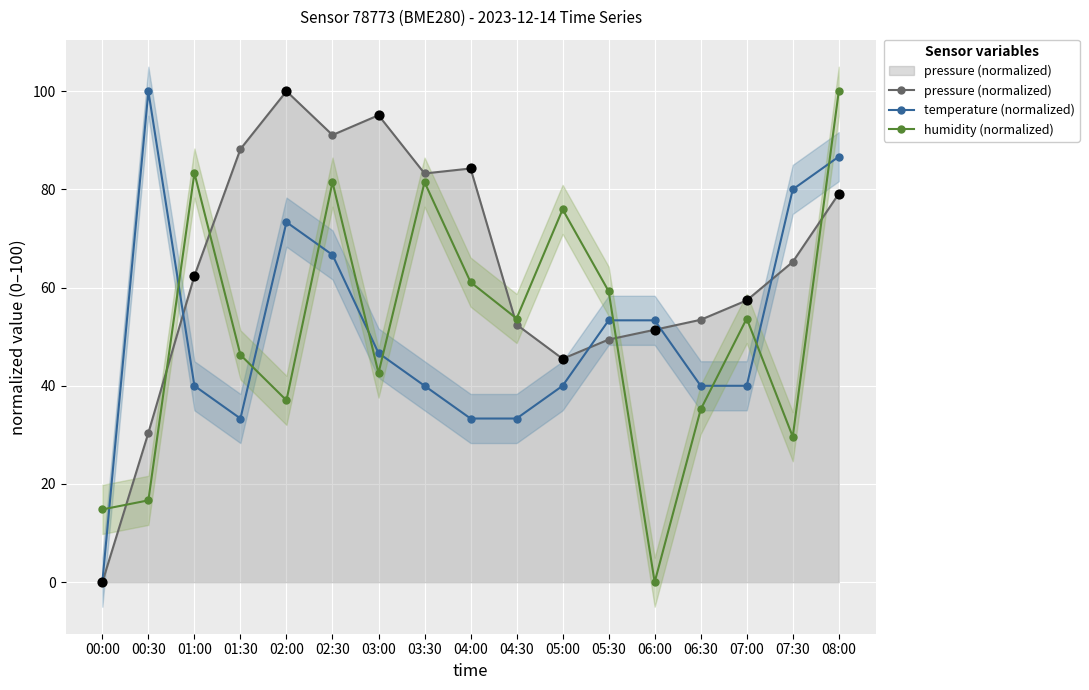

Is the value of pressure (normalized) at 01:00 greater than the value of humidity (normalized) at 01:00?

No